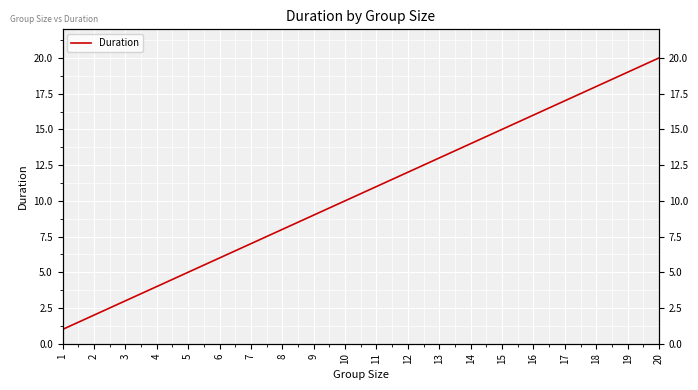

How many distinct data groups are displayed?

1